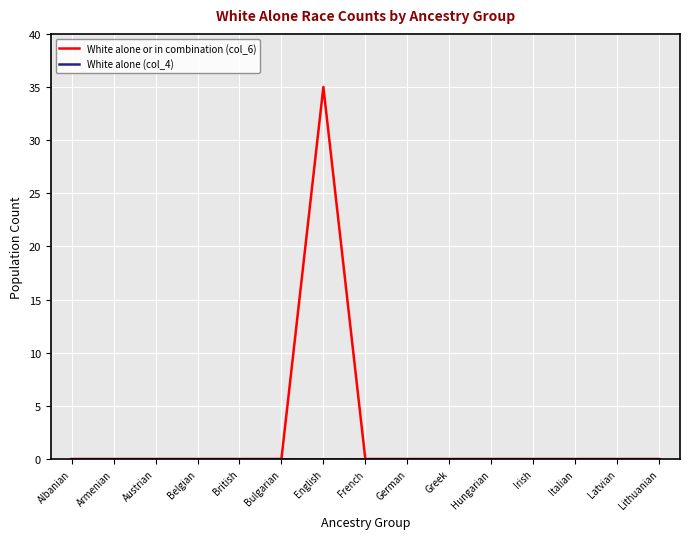

What position from the right is Latvian?

2